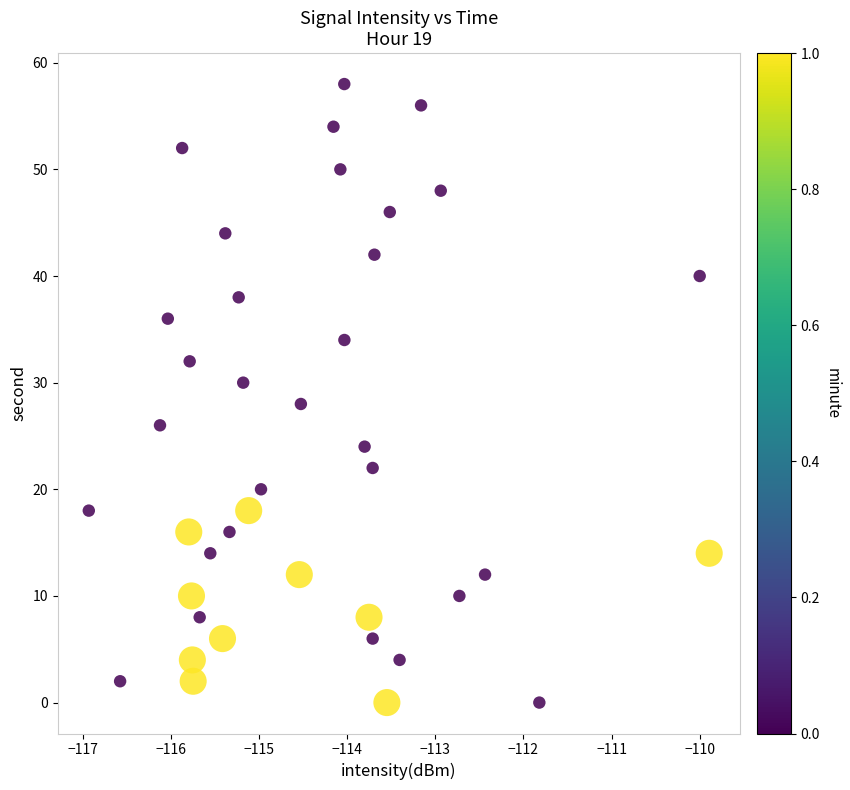

What is the range of Y values (max minus min)?

58